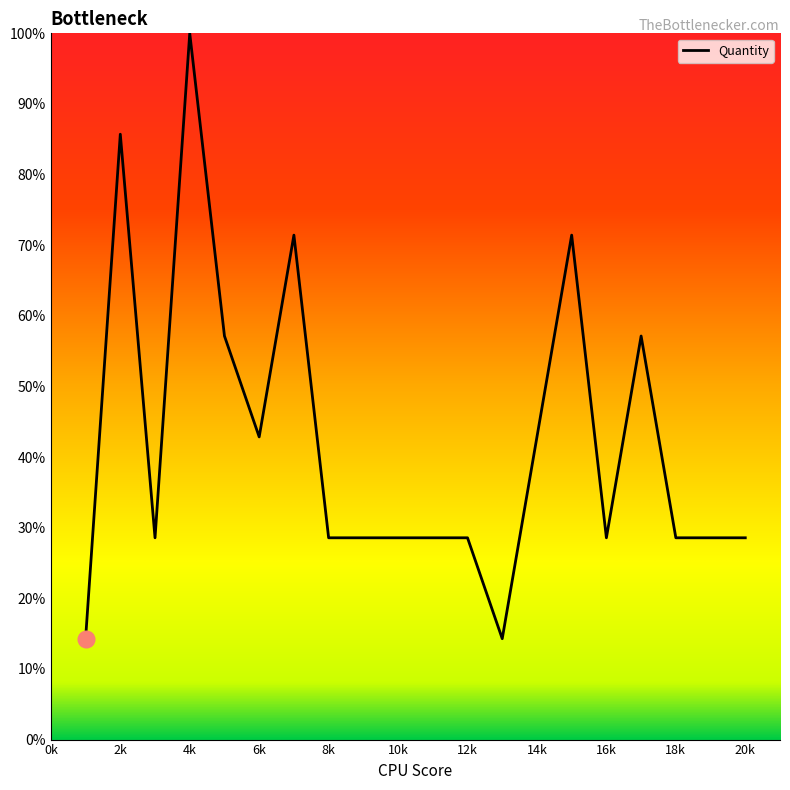

Does the chart display data point markers on the line(s)?

No